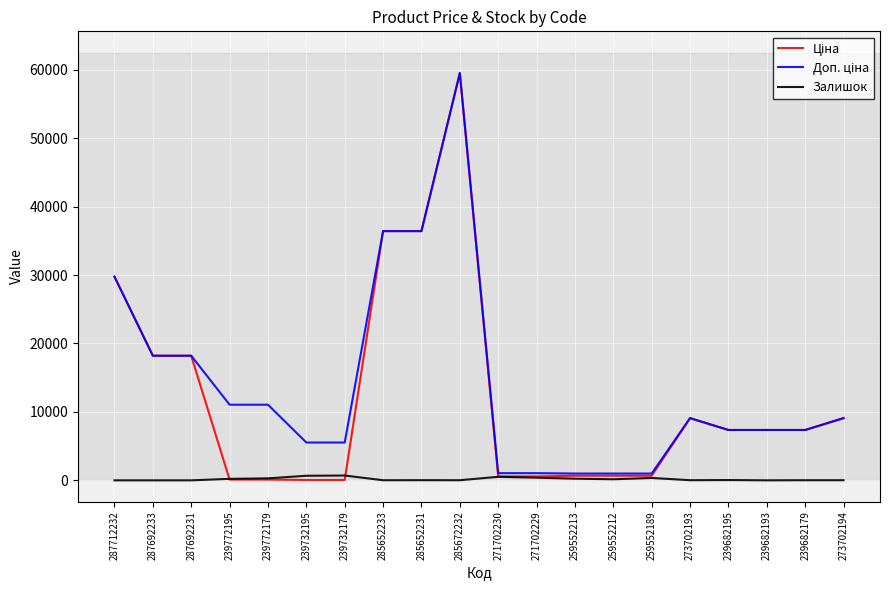

True or false: Залишок has a value of 15.0 at 285652233.

True